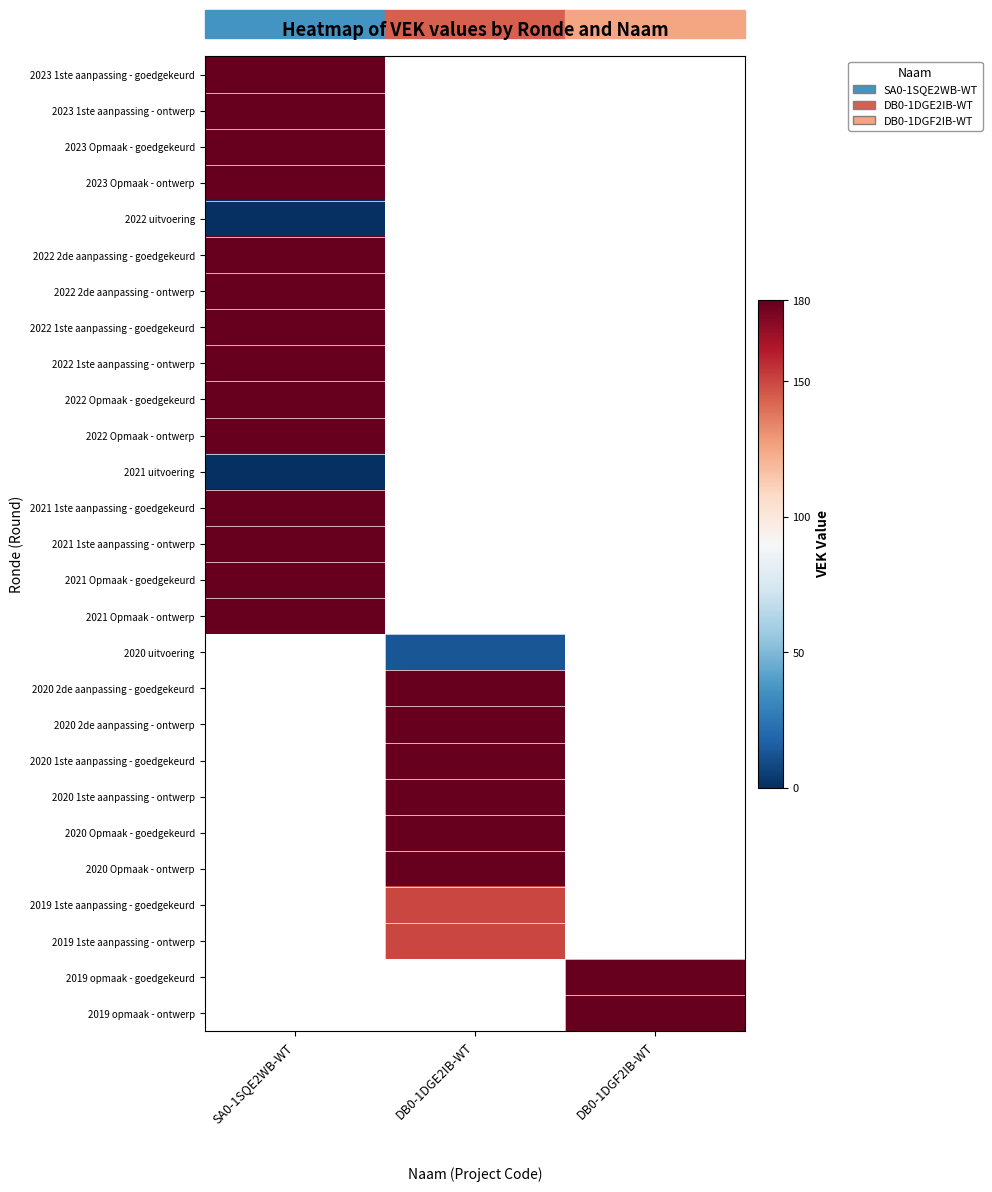

The value of 2022 uitvoering at SA0-1SQE2WB-WT is 0.0. True or false?

True